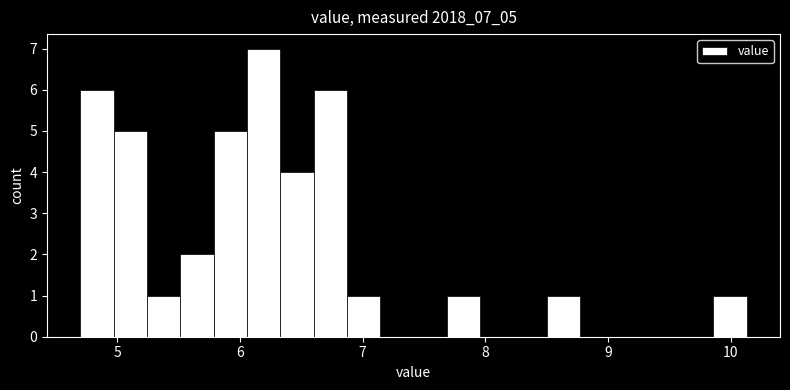

Read against the x-axis, roughly where is the centre of the tallest bar?

6.2